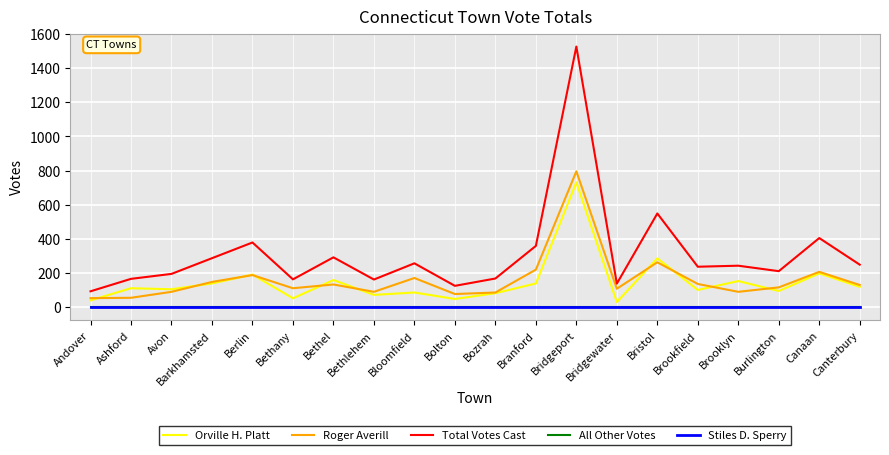

Does the chart display data point markers on the line(s)?

No